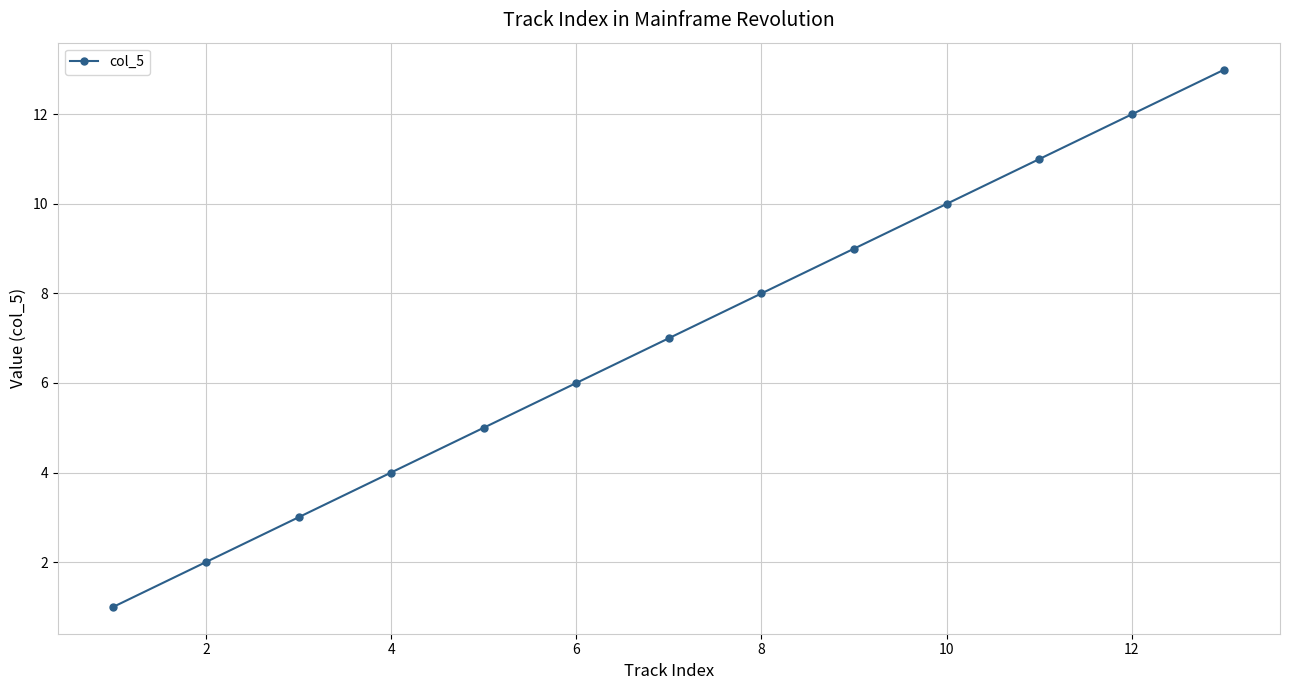

Reading right to left, what are all the values shown in this chart?

13	12	11	10	9	8	7	6	5	4	3	2	1